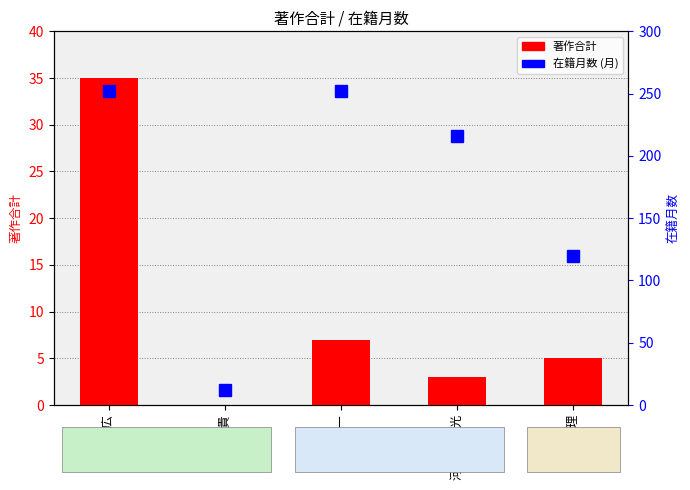

Reading left to right, what are all the values shown in this chart?

著作合計: 35	0	7	3	5
在籍月数: 252	12	252	216	120